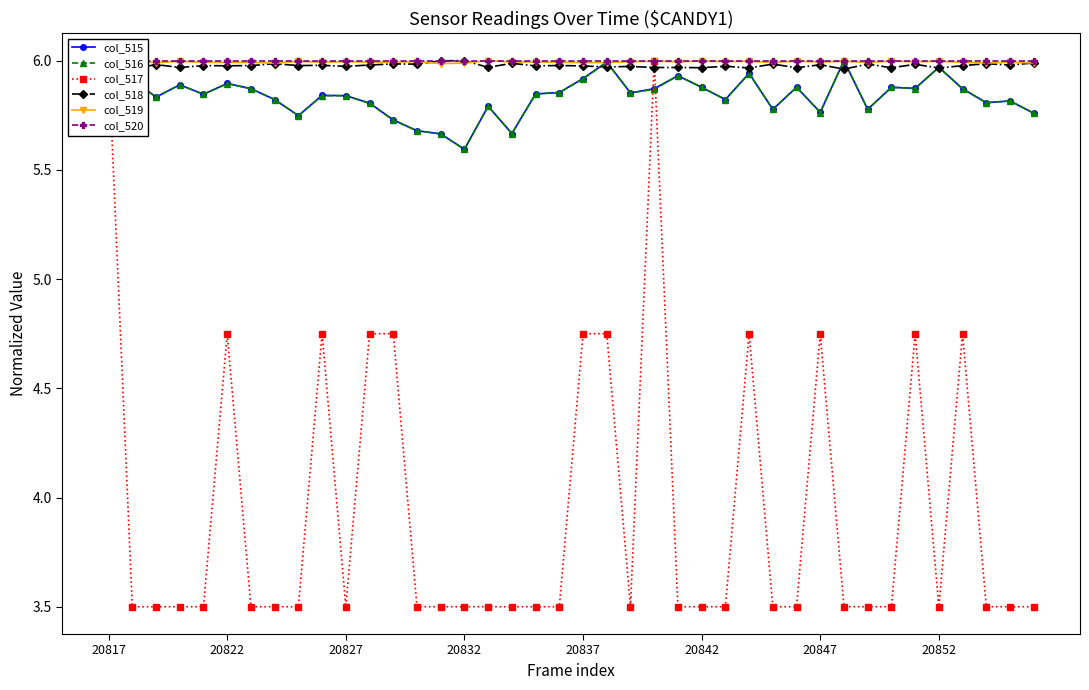

What is the value of the col_515 point at the 27th from the left?

5.8